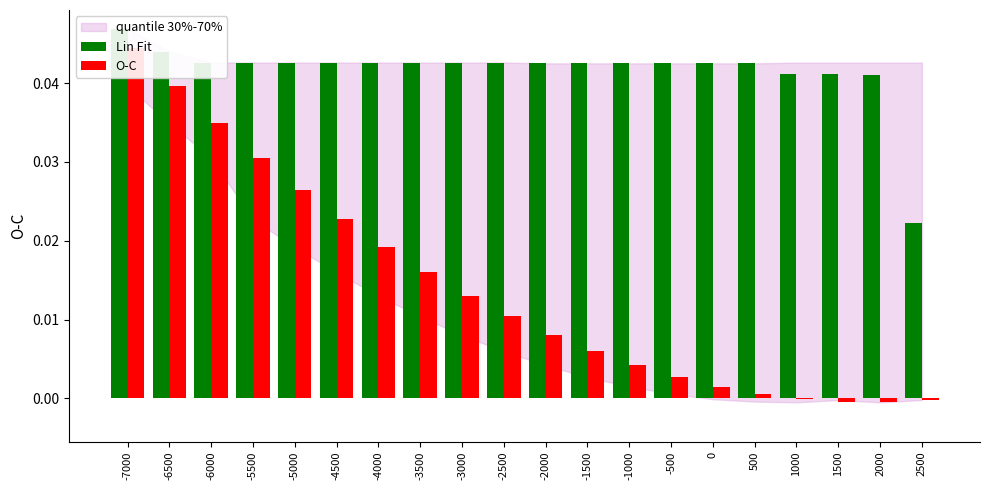

True or false: Lin Fit has a value of 0.0 at -4000.

True